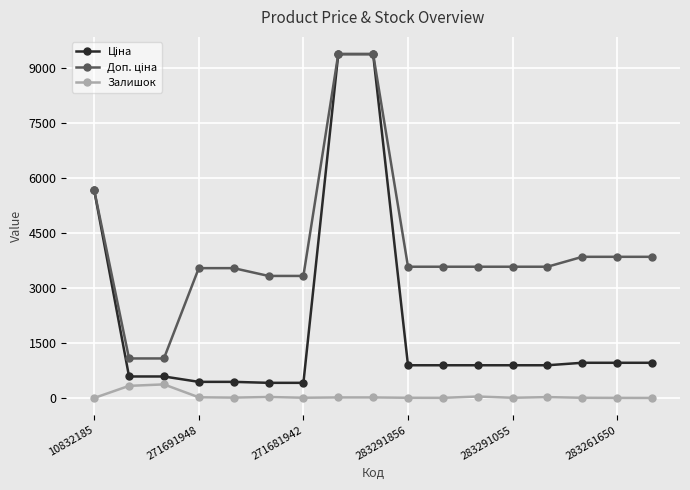

Reading left to right, what are all the values shown in this chart?

Ціна: 5673.8	589.9	589.9	443.1	443.1	416.6	416.6	9384.0	9384.0	895.9	895.9	895.9	895.9	895.9	963.5	963.5	963.5
Доп. ціна: 5673.8	1081.7	1081.7	3545.0	3545.0	3332.5	3332.5	9384.0	9384.0	3583.6	3583.6	3583.6	3583.6	3583.6	3854.0	3854.0	3854.0
Залишок: 3.0	334.0	374.0	22.0	13.0	30.0	10.0	18.0	18.0	9.0	7.0	43.0	9.0	27.0	9.0	6.0	4.0